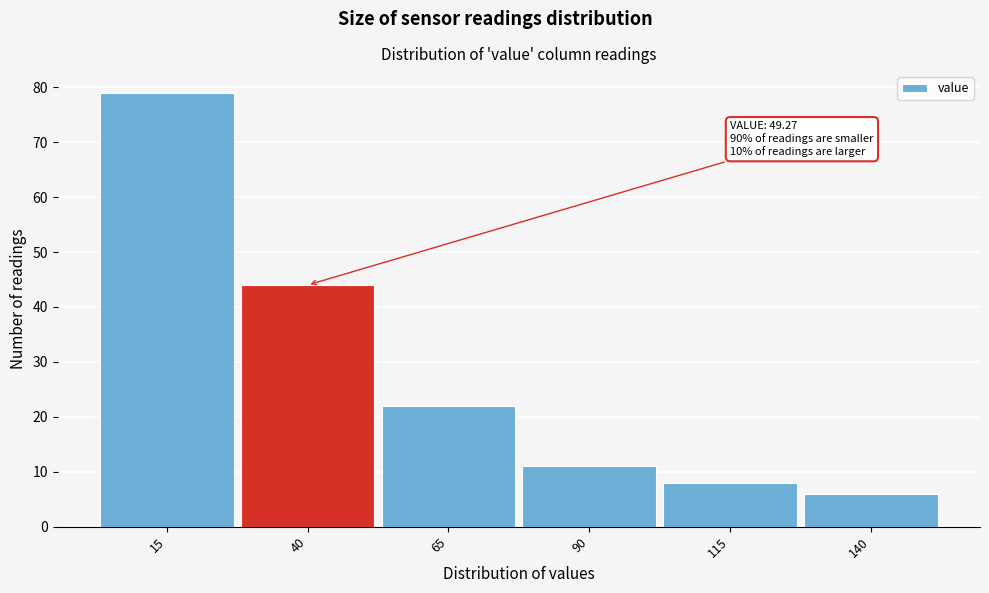

Reading left to right, list all the values displayed in this chart.

79	44	22	11	8	6